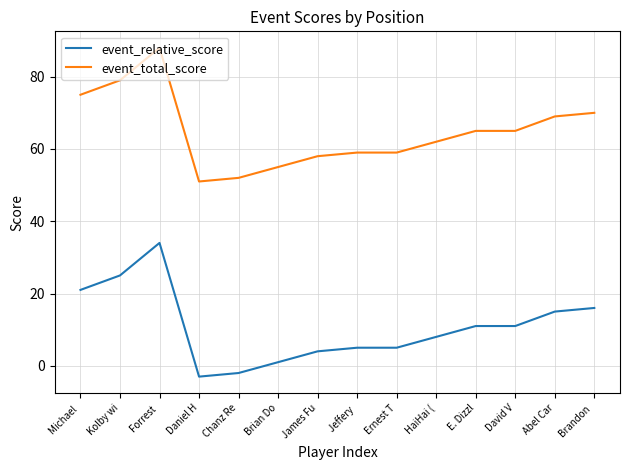

Does the chart have visible grid lines?

Yes